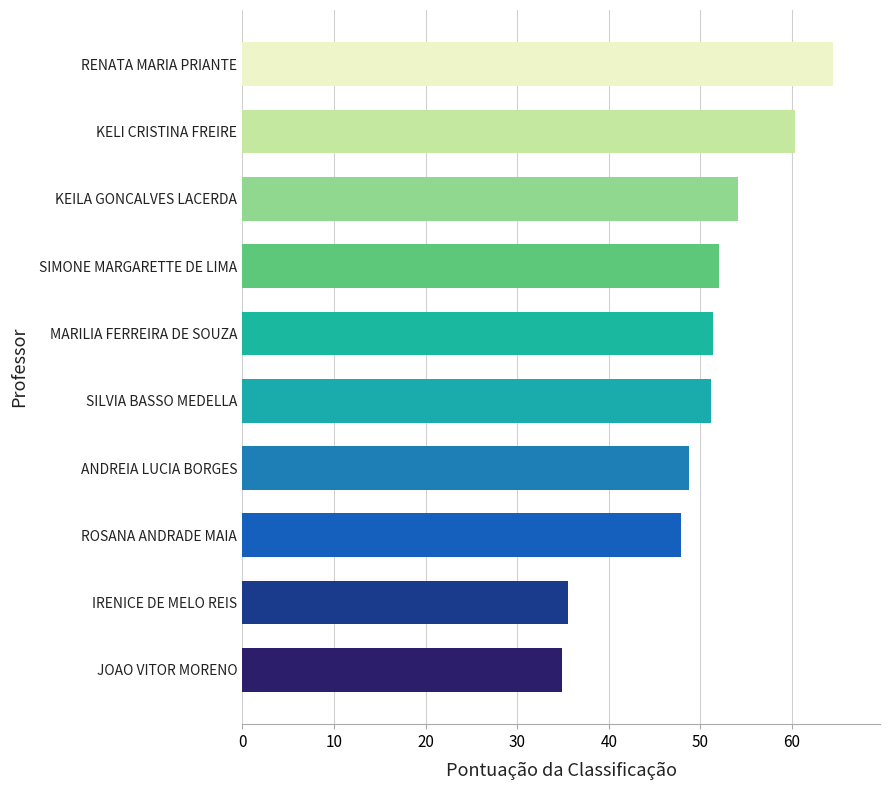

Which has a higher value, IRENICE DE MELO REIS or RENATA MARIA PRIANTE?

RENATA MARIA PRIANTE